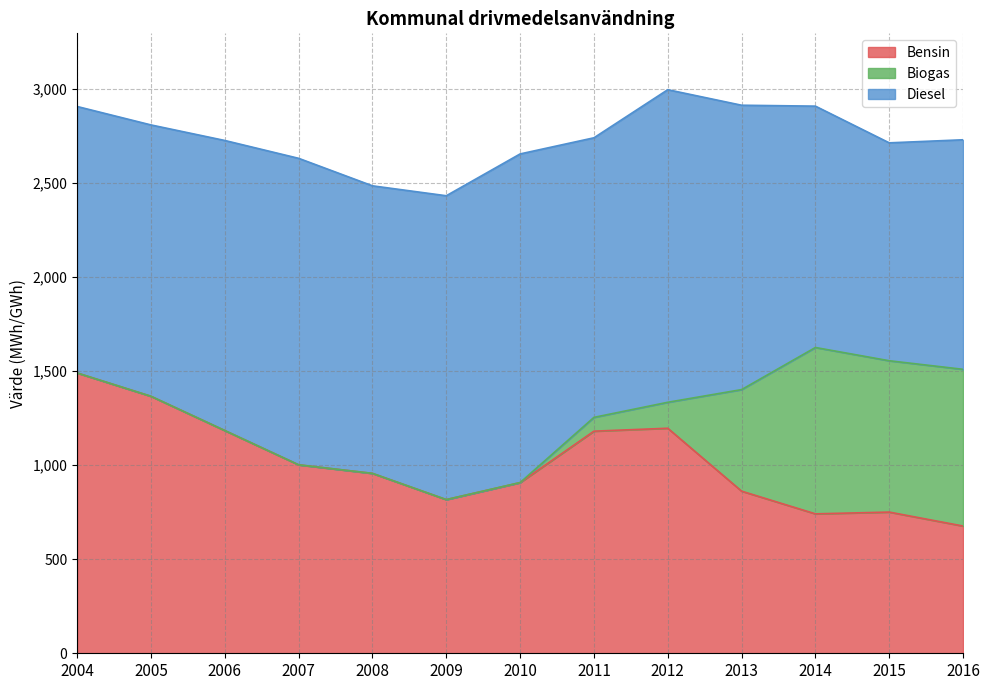

True or false: Biogas has more than 2 interior local peaks.

False